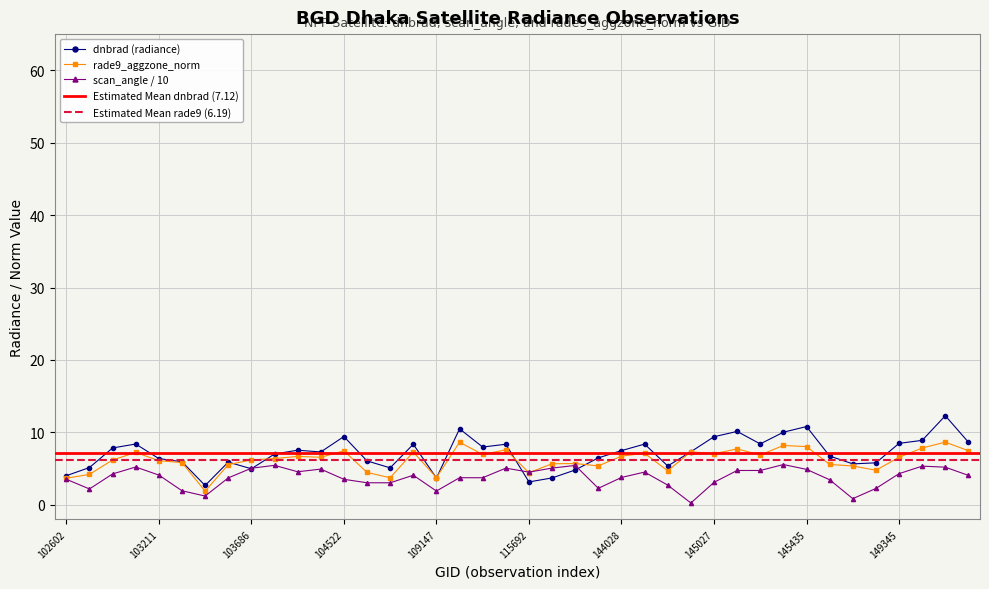

Is this an area chart (filled region under the line)?

No